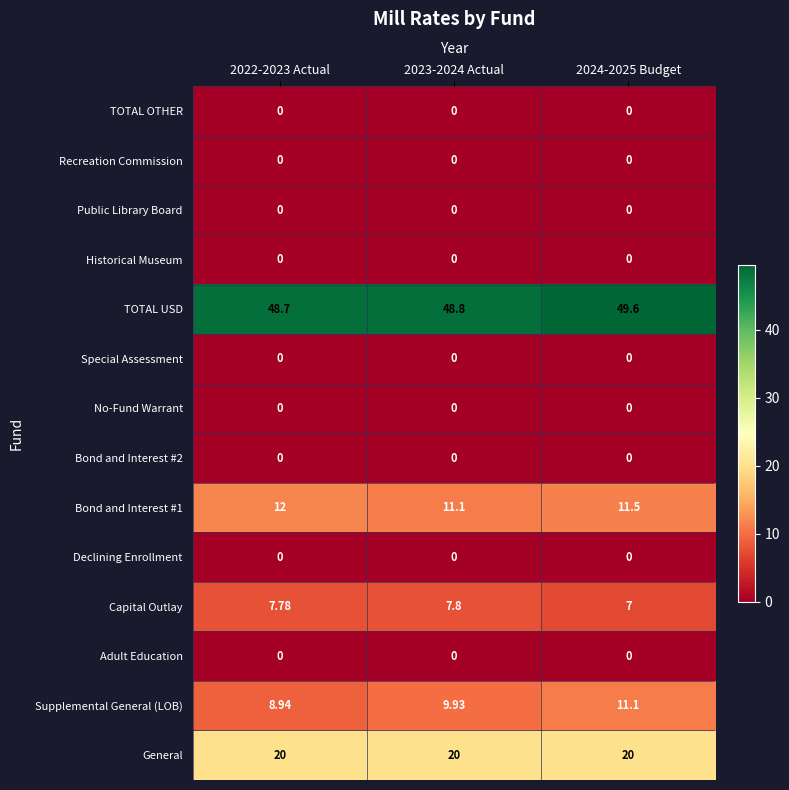

At which category does the chart reach its peak across all series?

2024-2025 Budget